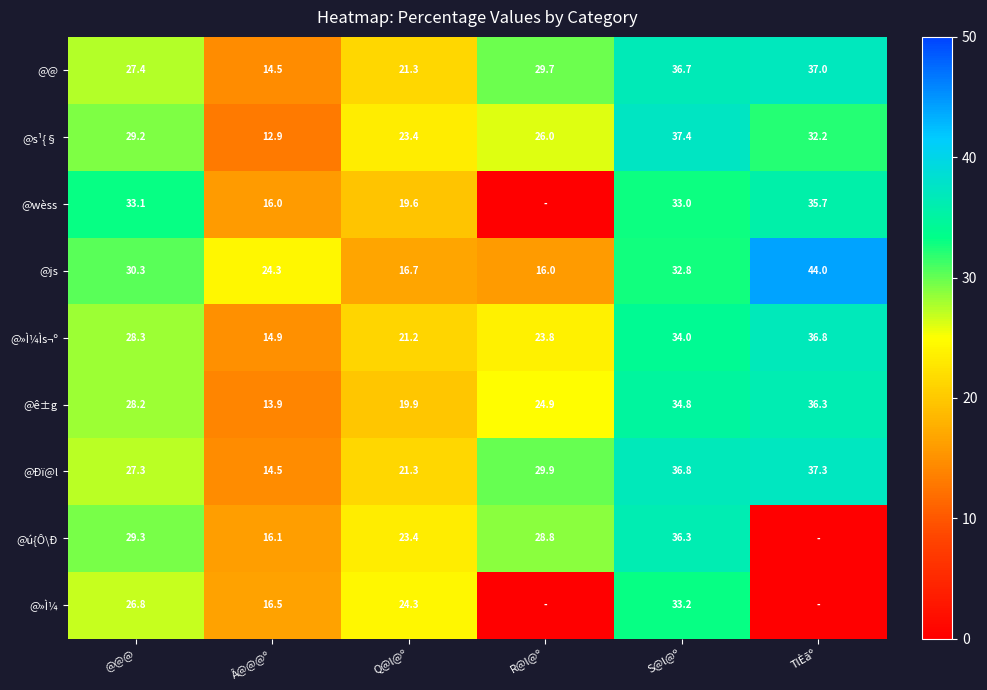

List the labels in order of @ê±g value, largest first.

TlÈãº, S@l@º, @@@, R@l@º, Q@l@º, Â@@@º